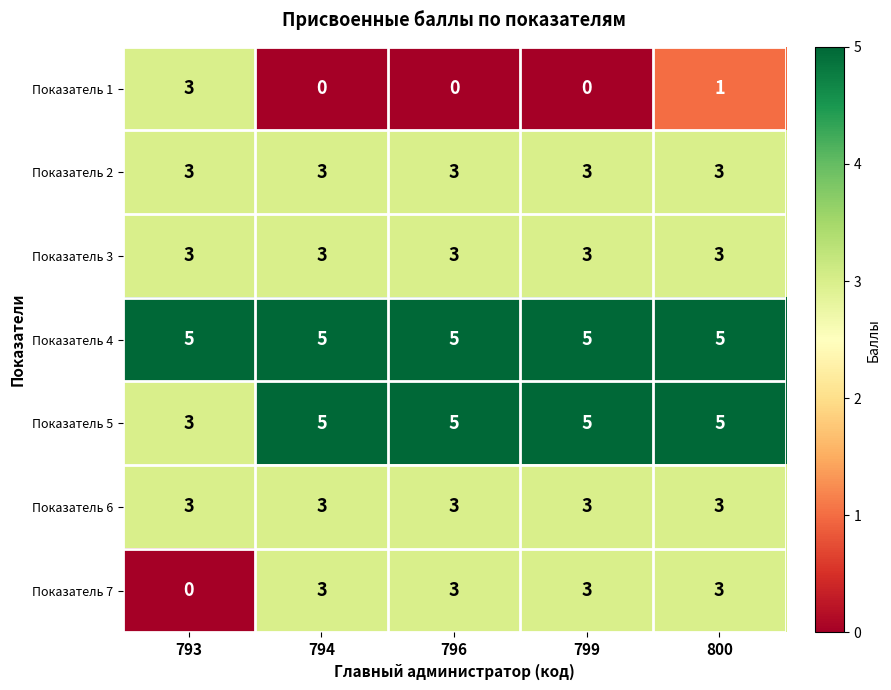

What is the difference between the highest and lowest values at 793?

5